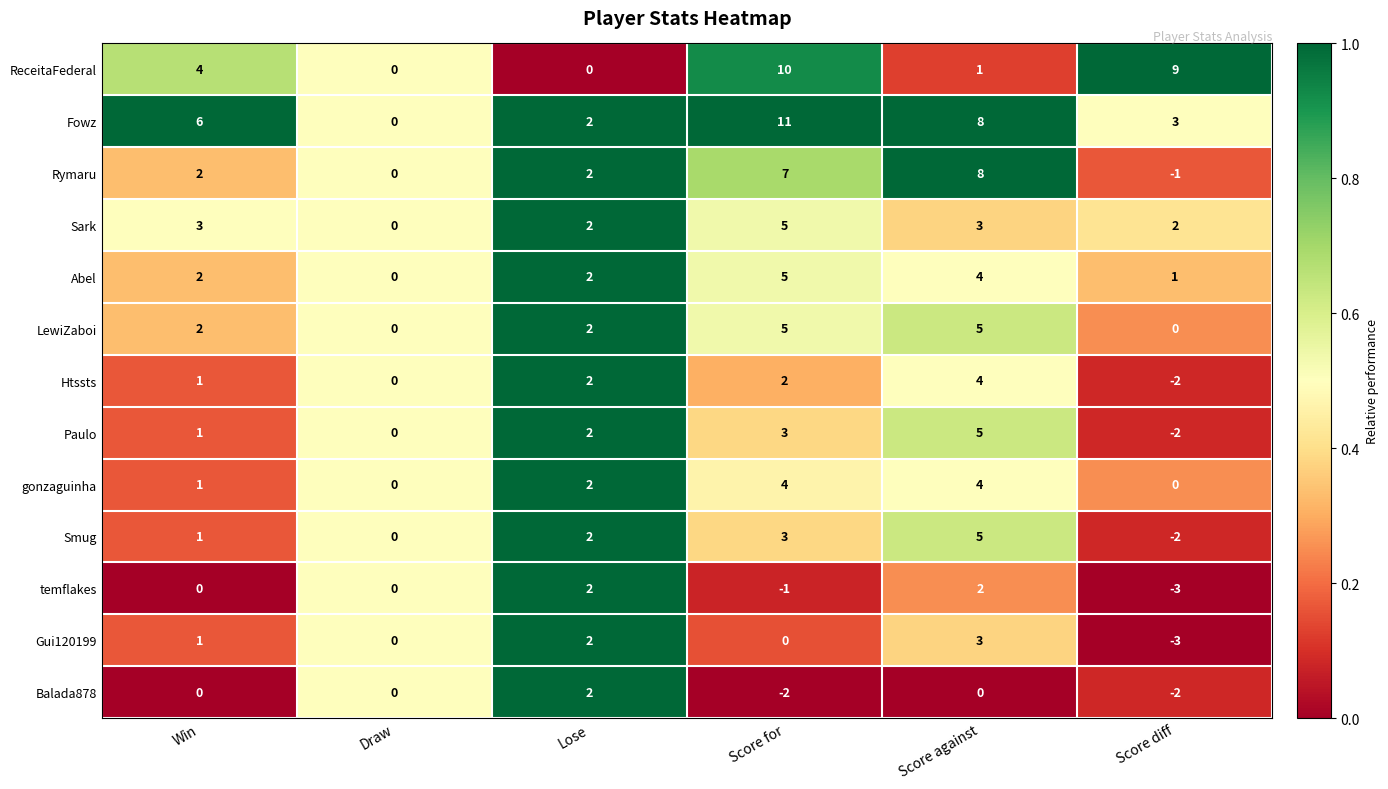

Is the value of Rymaru at Win greater than the value of ReceitaFederal at Lose?

Yes